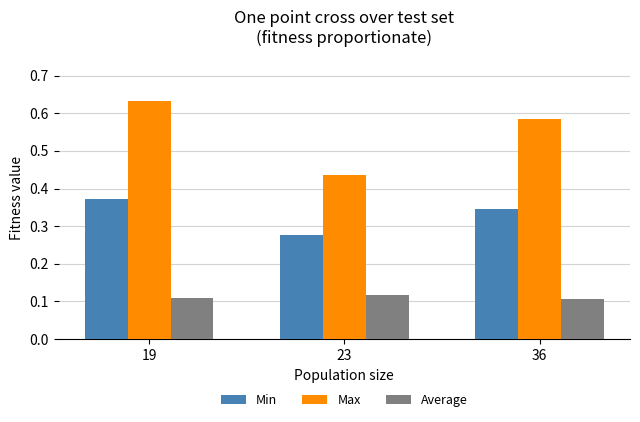

Which series has the largest total across all categories?

Max